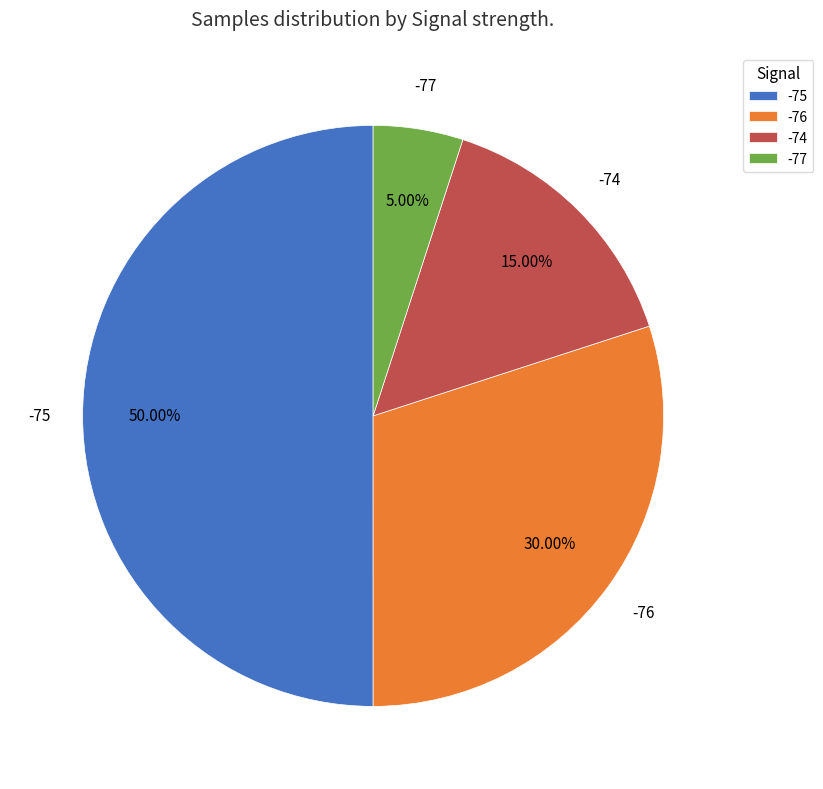

Rank the categories by value from highest to lowest.

-75, -76, -74, -77